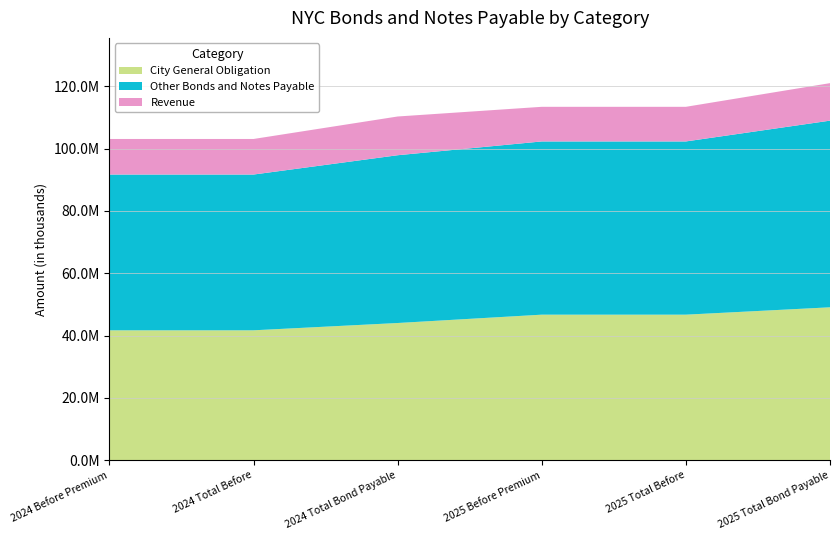

Reading left to right, list all the values displayed in this chart.

City General Obligation: 2024 Before Premium=41701432	2024 Total Before=41701432	2024 Total Bond Payable=44044563	2025 Before Premium=46720937	2025 Total Before=46720937	2025 Total Bond Payable=49084619
Other Bonds and Notes Payable: 2024 Before Premium=49993060	2024 Total Before=49993060	2024 Total Bond Payable=53849151	2025 Before Premium=55599065	2025 Total Before=55599065	2025 Total Bond Payable=59910247
Revenue: 2024 Before Premium=11414775	2024 Total Before=11414775	2024 Total Bond Payable=12432215	2025 Before Premium=11113452	2025 Total Before=11113452	2025 Total Bond Payable=12036005